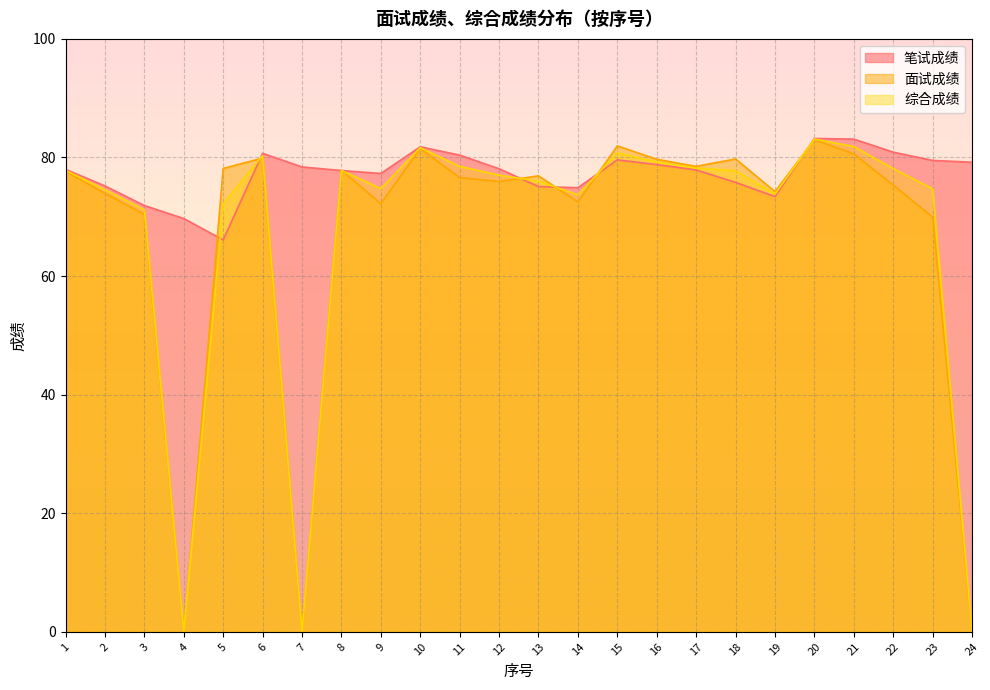

What is the maximum value shown in the chart?

83.2